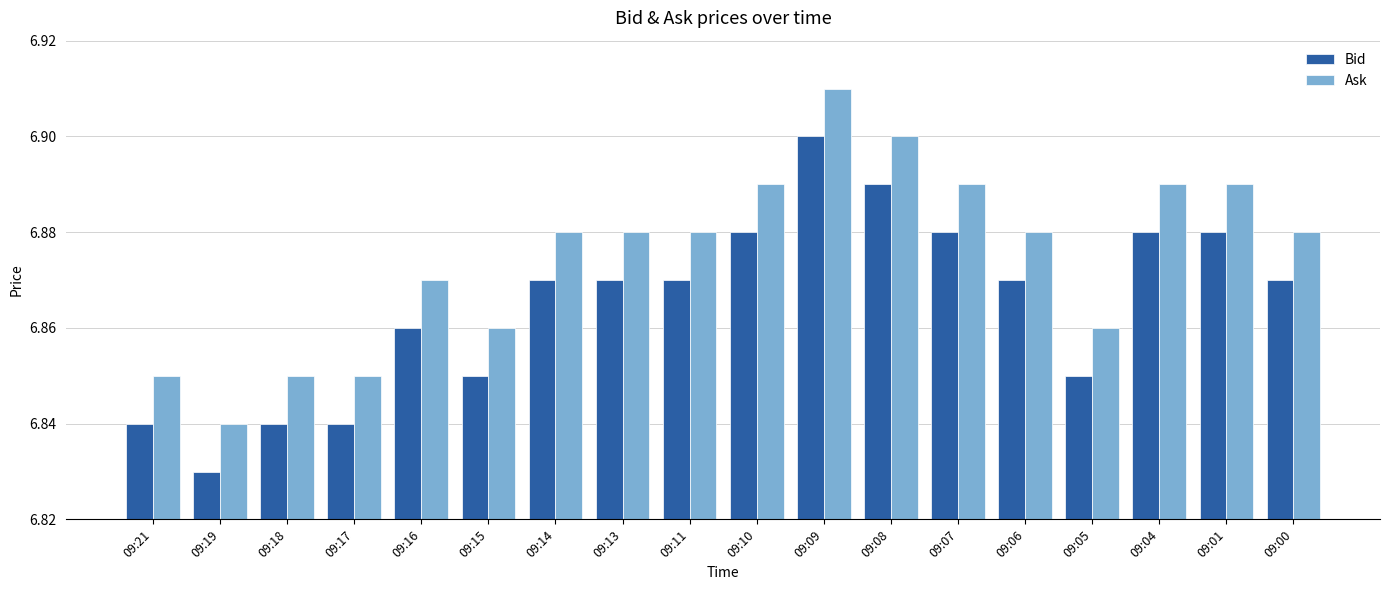

At which category does the chart reach its peak across all series?

09:09